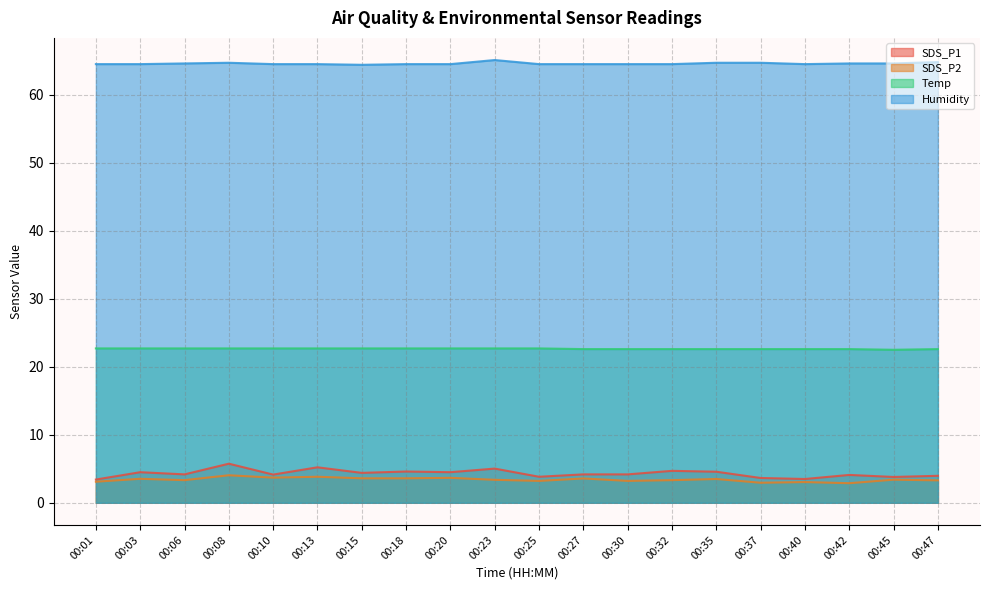

Which series changed the most between 00:03 and 00:32?

SDS_P1